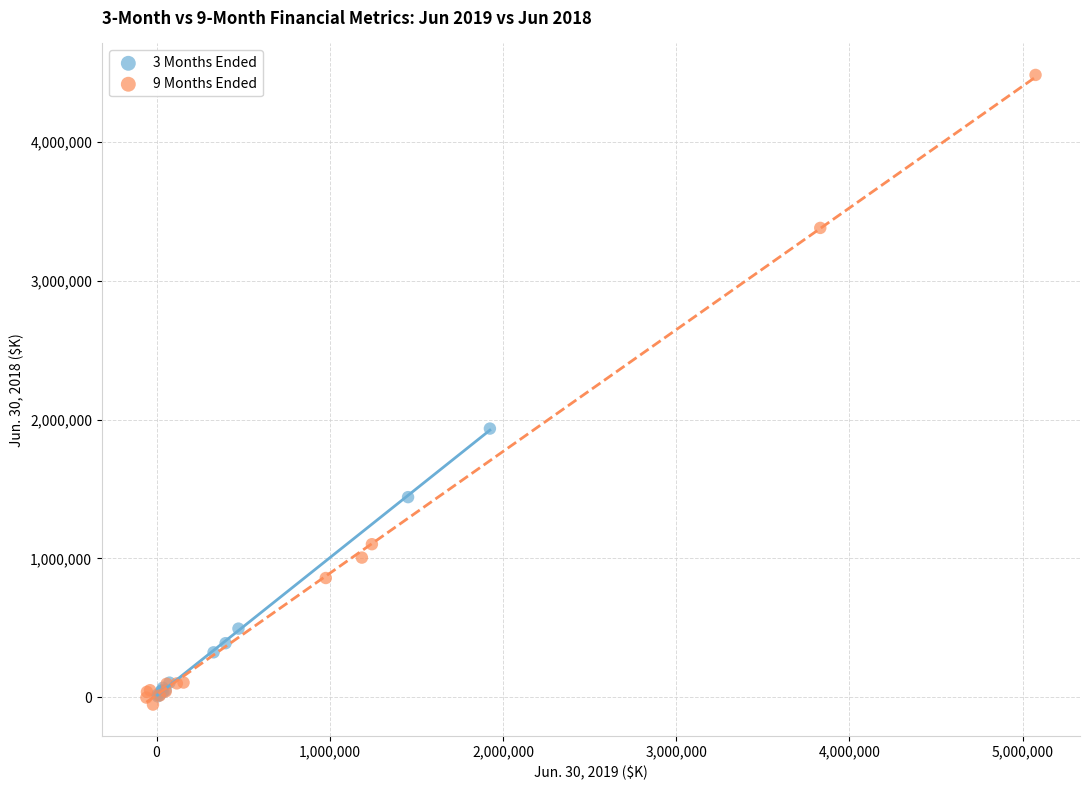

Which series contains the highest Y value?

9 Months Ended